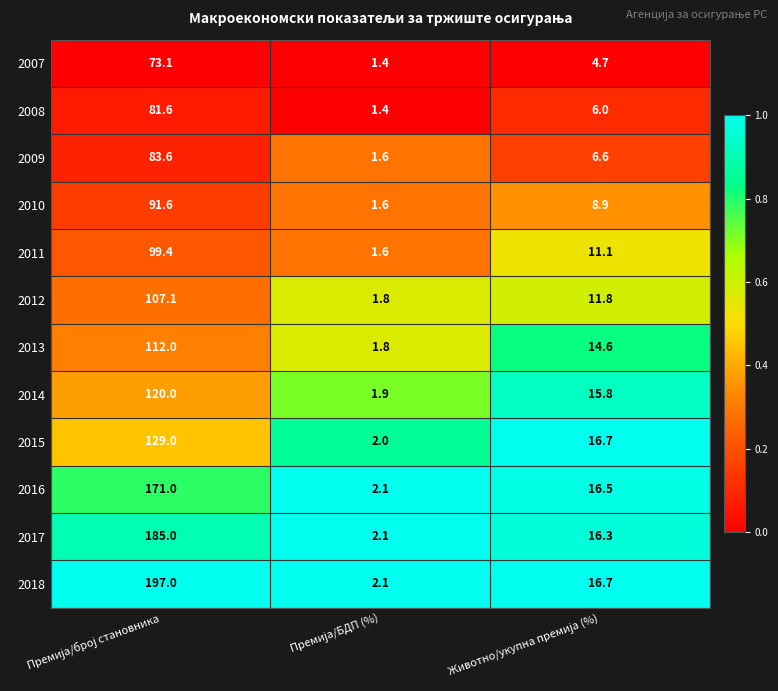

What is the difference between the second highest and minimum values in the 2011 series?

9.5